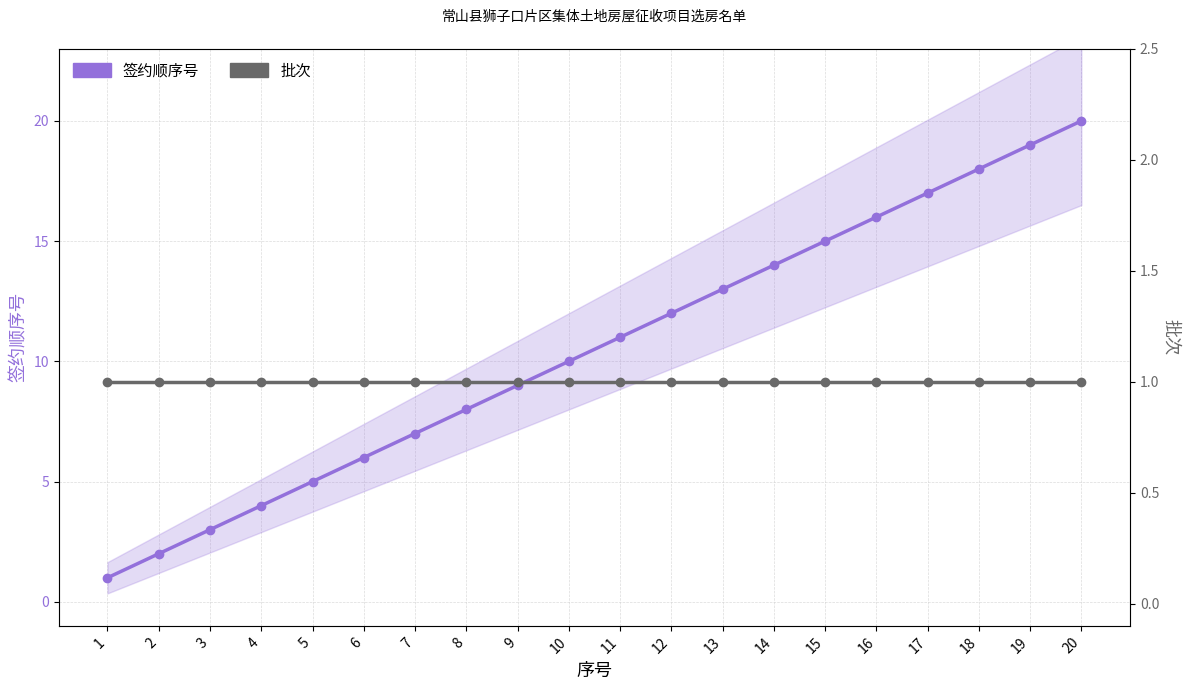

Where does the 签约顺序号 series first go above 11?

12